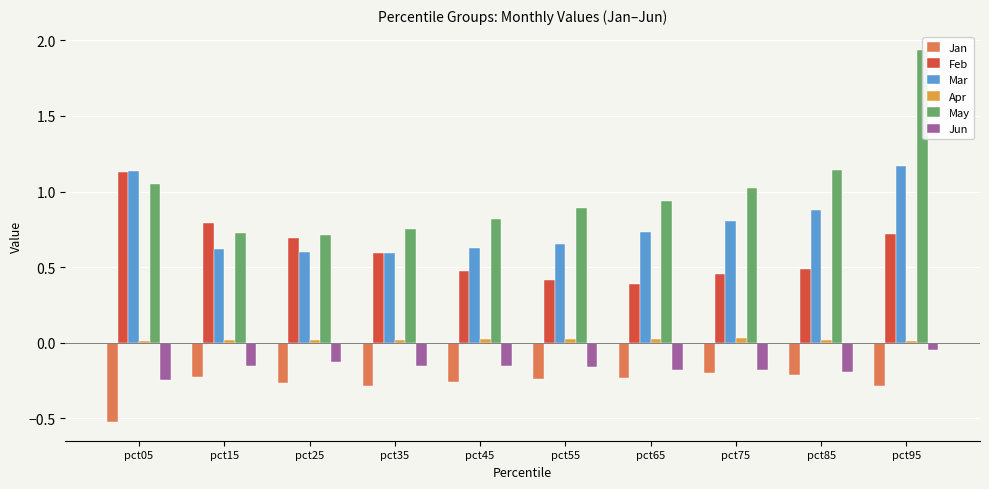

Rank the series by their maximum value, from highest to lowest.

May, Mar, Feb, Apr, Jun, Jan